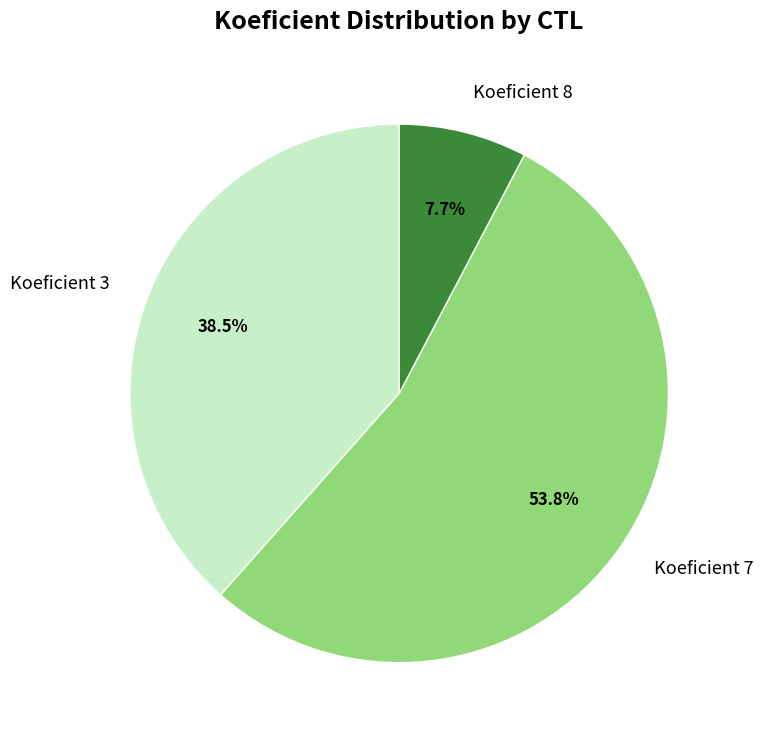

Rank the categories by value from highest to lowest.

Koeficient 7, Koeficient 3, Koeficient 8